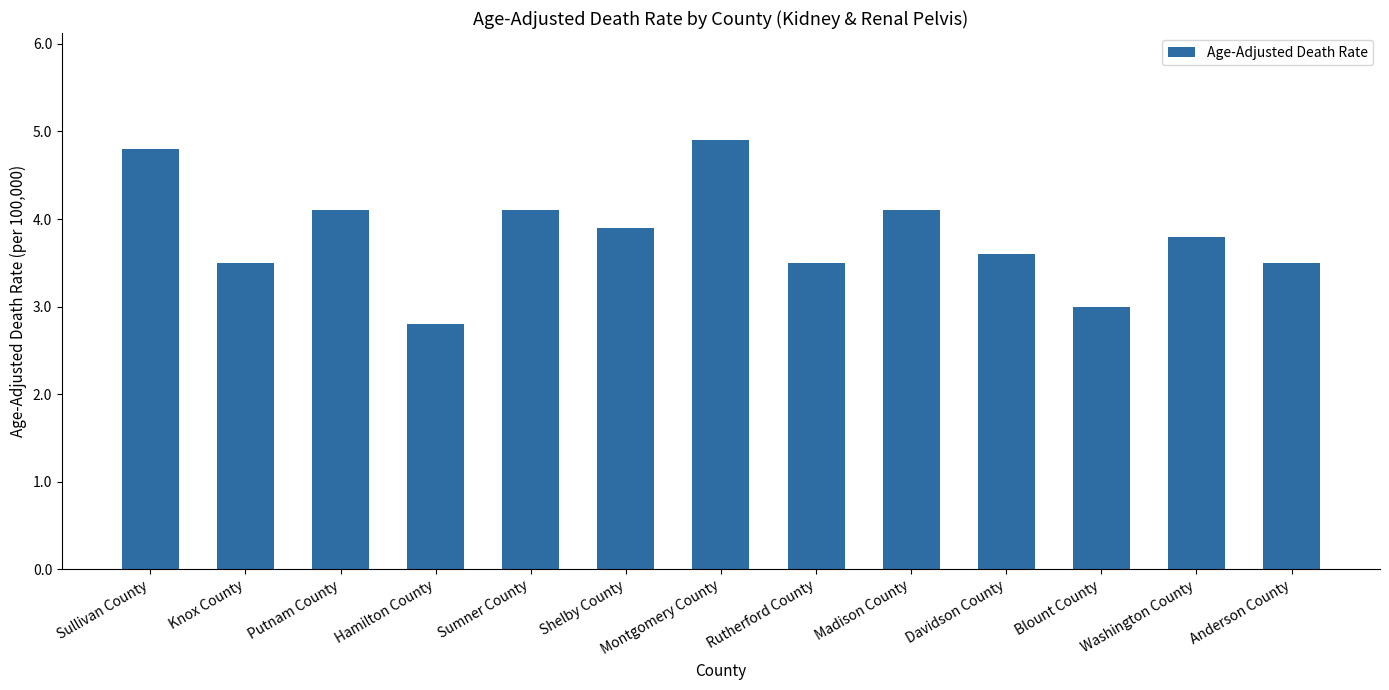

What is the difference between the maximum and minimum values?

2.1